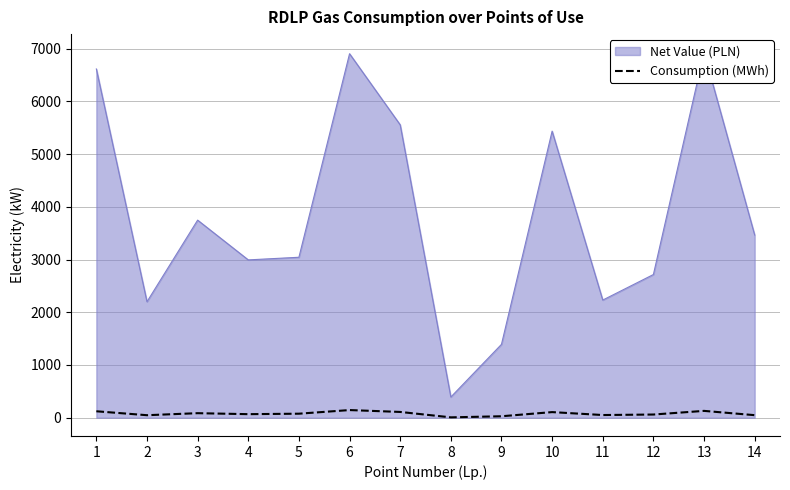

Does the chart display data point markers on the line(s)?

No